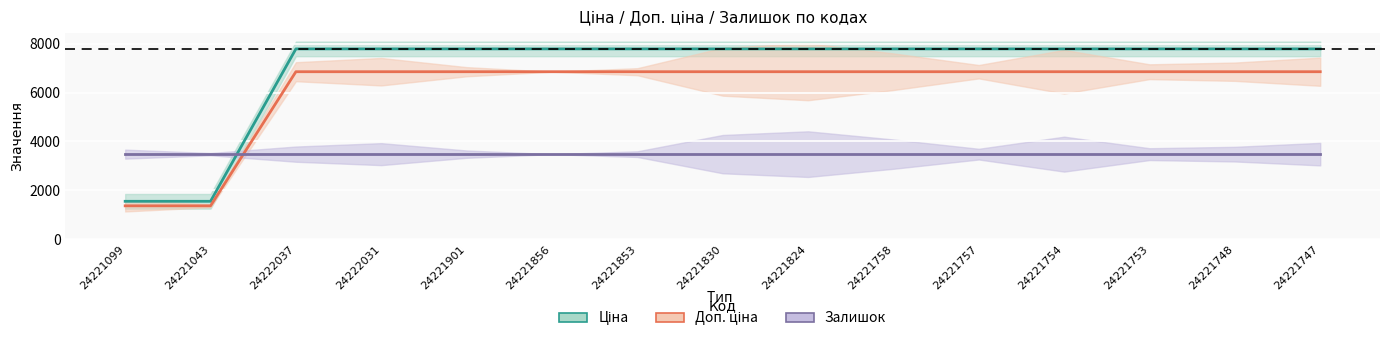

How many categories are shown in the chart?

15